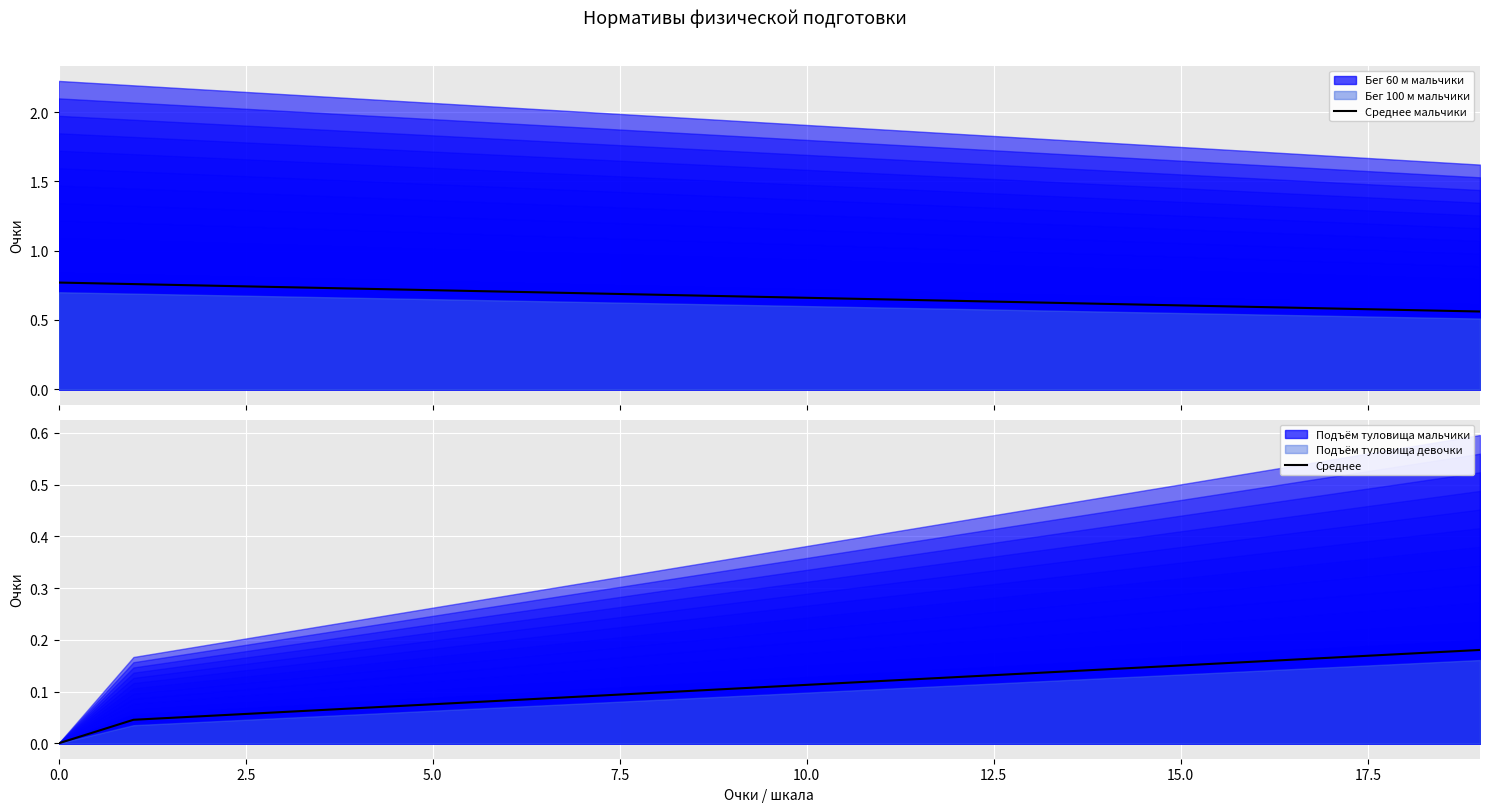

Which series has the largest total across all categories?

Среднее мальчики